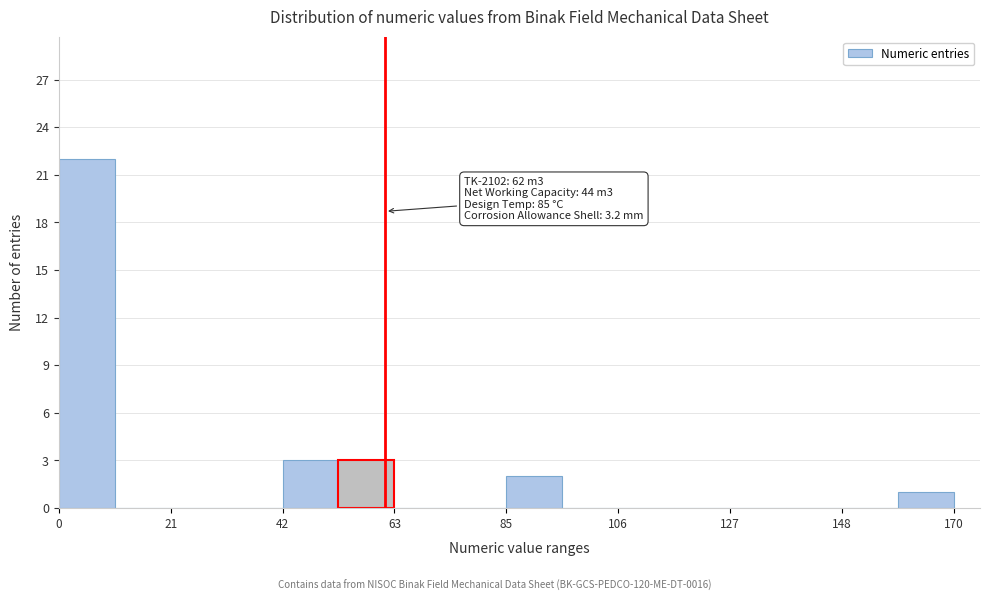

Around what value on the x-axis is the tallest bar? Give the approximate position of its centre, as read against the axis.

5